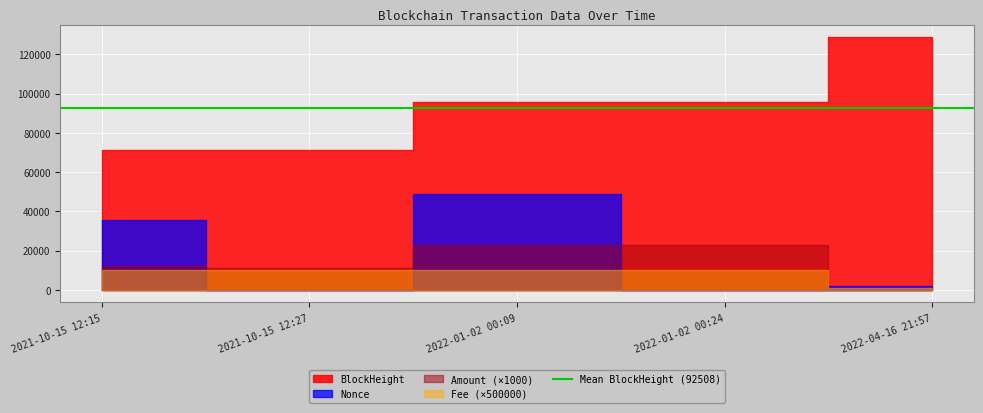

The value of Amount at 2021-10-15 12:27 is 11.0. True or false?

True